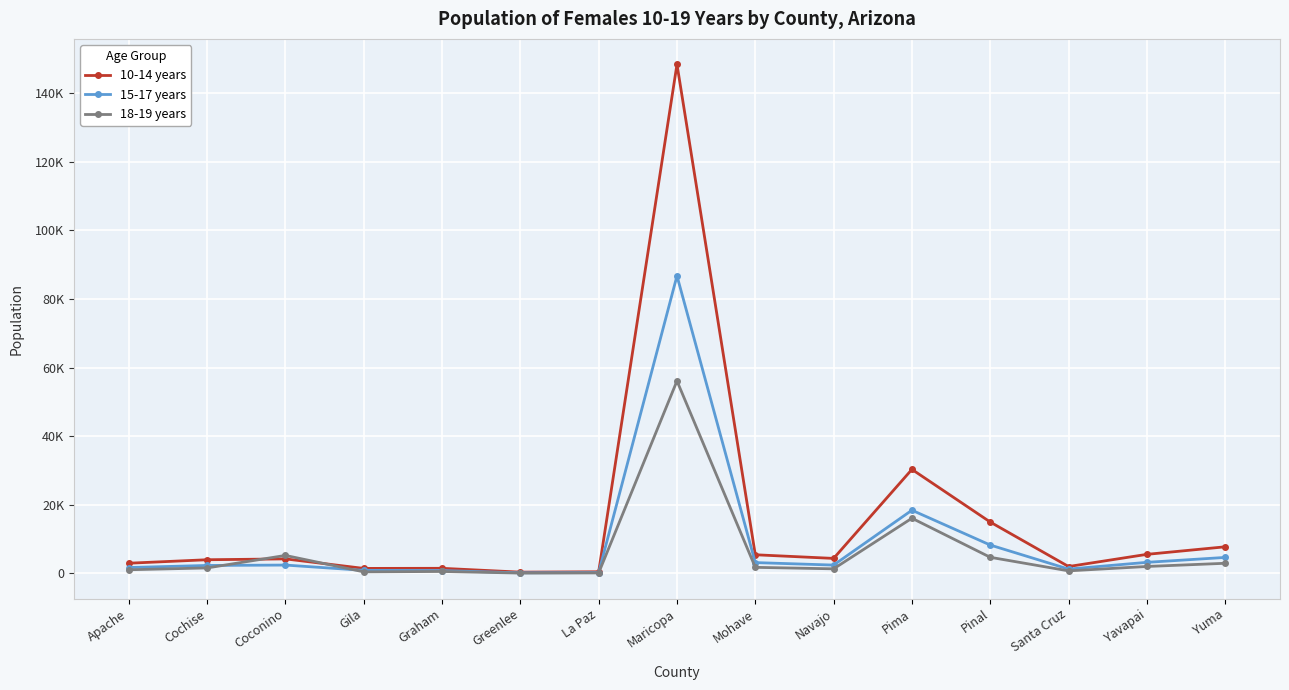

What are all the series names shown in the legend?

10-14 years, 15-17 years, 18-19 years